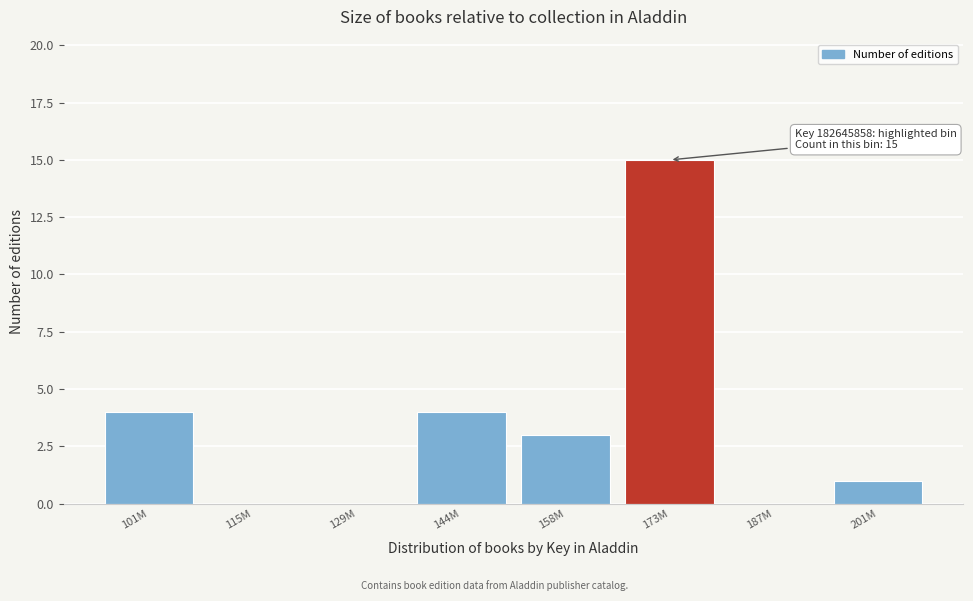

Reading right to left, list all the values displayed in this chart.

201M=1	187M=0	173M=15	158M=3	144M=4	129M=0	115M=0	101M=4